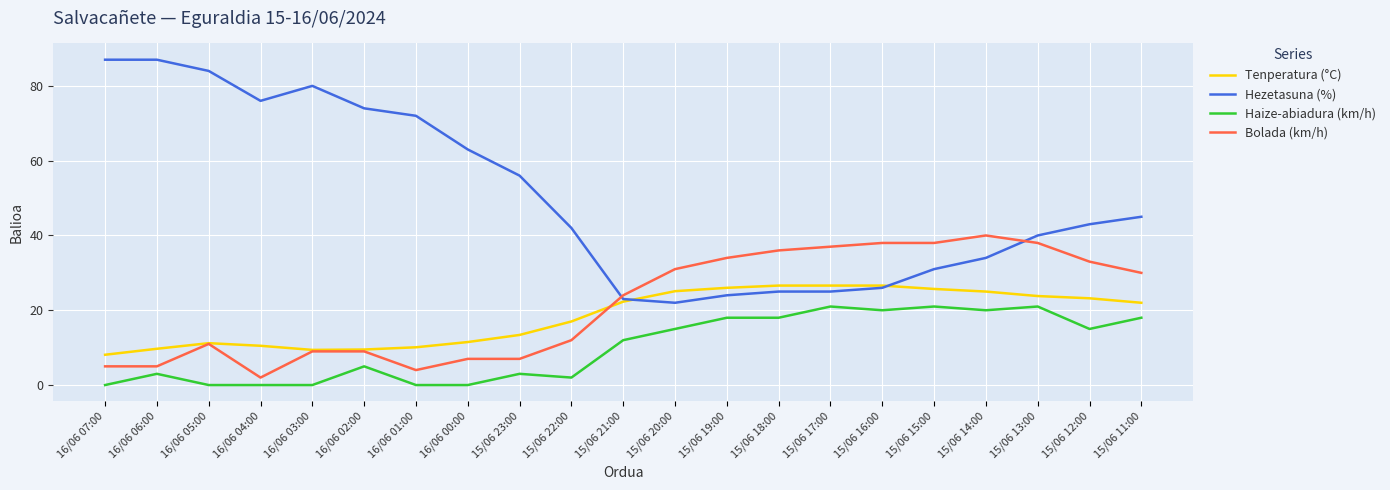

Is the value of Bolada (km/h) at 15/06 19:00 greater than the value of Tenperatura (°C) at 15/06 20:00?

Yes